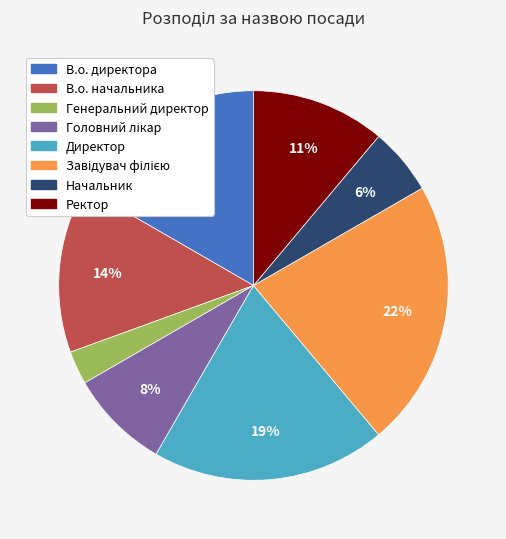

True or false: Начальник accounts for 6% of the total.

True